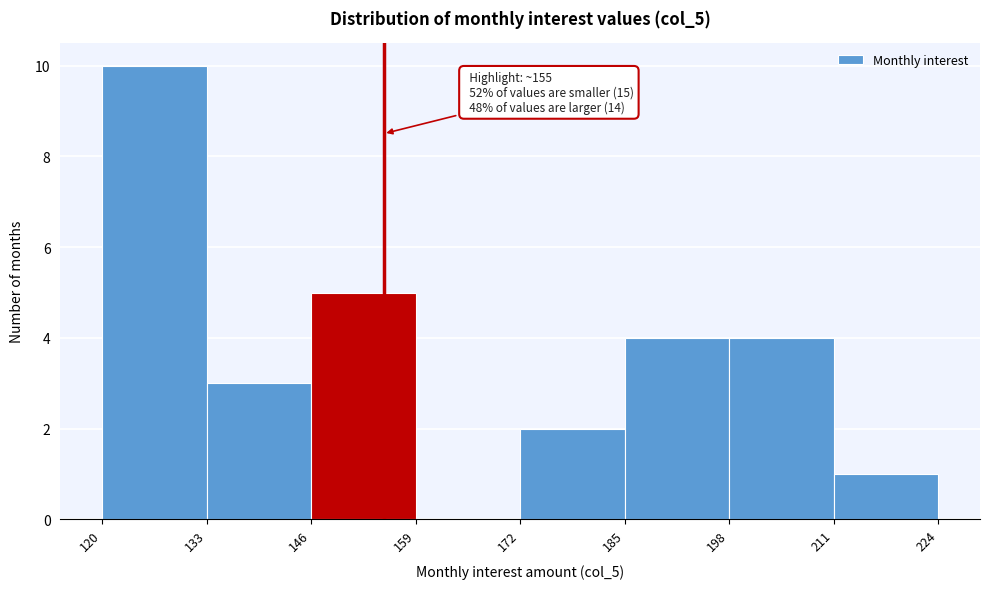

Which range on the x-axis has the tallest bar?

120 to 133